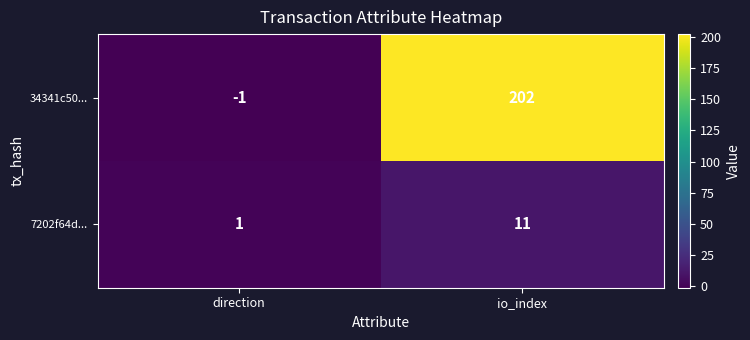

Reading right to left, extract all data points from this chart.

34341c50...: 202	-1
7202f64d...: 11	1